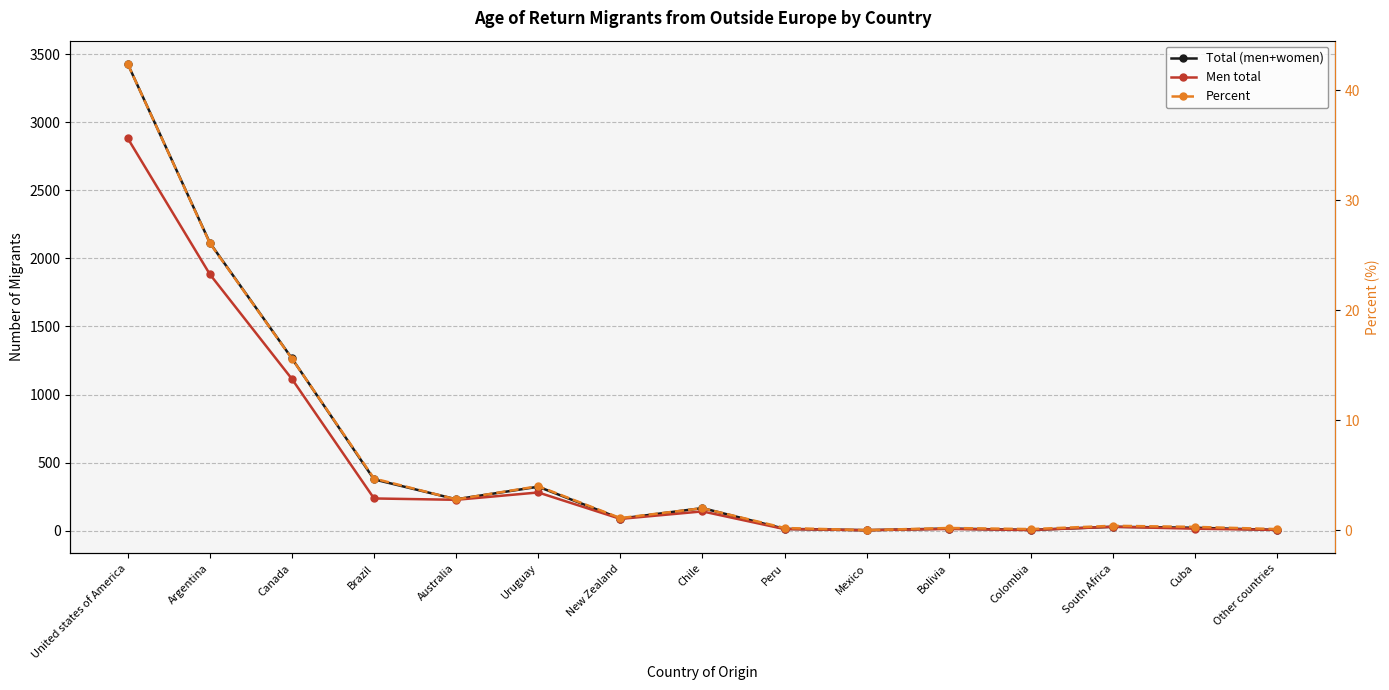

Reading left to right, list all the values displayed in this chart.

Total (men+women): 3427.0	2114.0	1265.0	377.0	231.0	323.0	89.0	166.0	14.0	4.0	16.0	6.0	29.0	22.0	6.0
Men total: 2881.0	1883.0	1114.0	237.0	227.0	281.0	87.0	142.0	12.0	4.0	13.0	5.0	29.0	15.0	6.0
Percent: 42.4	26.1	15.6	4.7	2.8	4.0	1.1	2.0	0.2	0.0	0.2	0.1	0.4	0.3	0.1